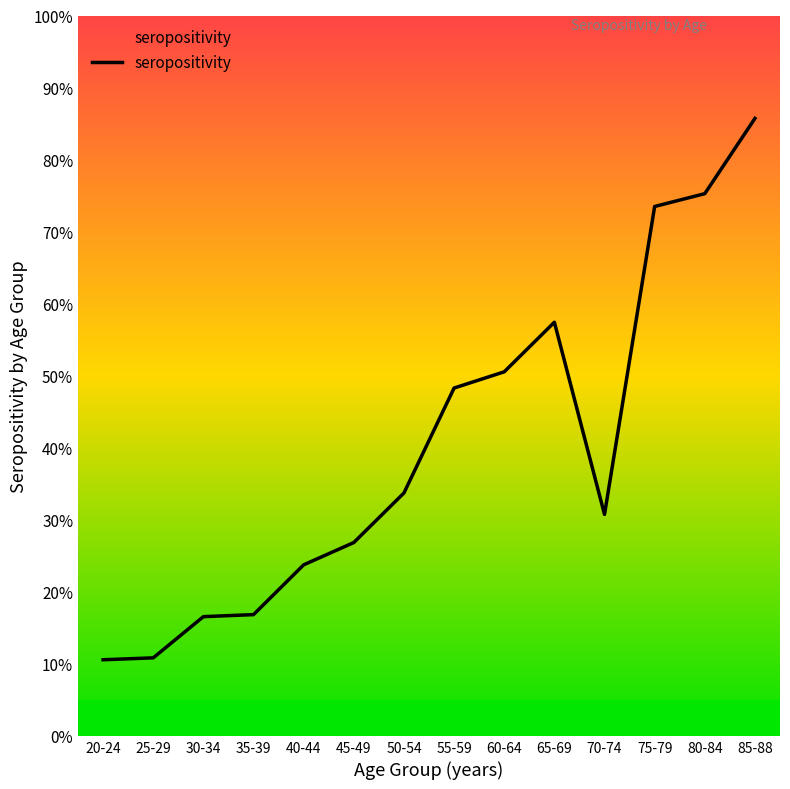

What is the sum of all values?

5.6